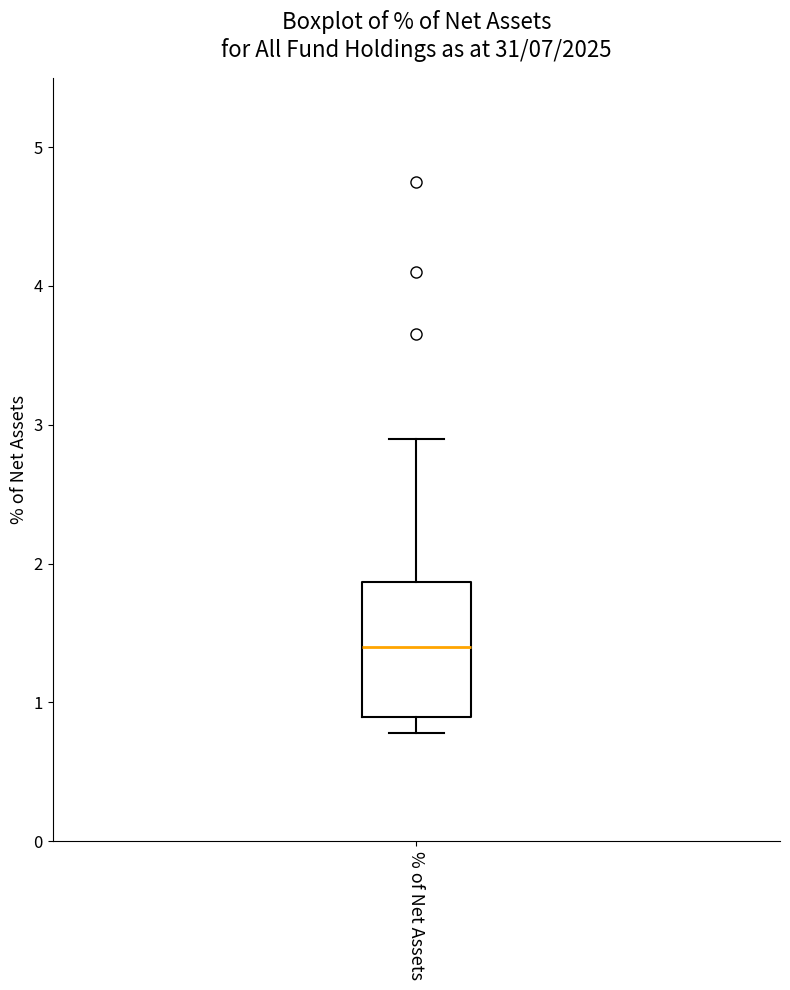

Read this box plot against the y-axis: the position of the median line, the range covered by the box, and the ends of both whiskers. The values are not printed on the chart, so give them approximately, as read against the axis.

median 1.4, box 0.9 to 1.9, whiskers 0.8 to 2.9